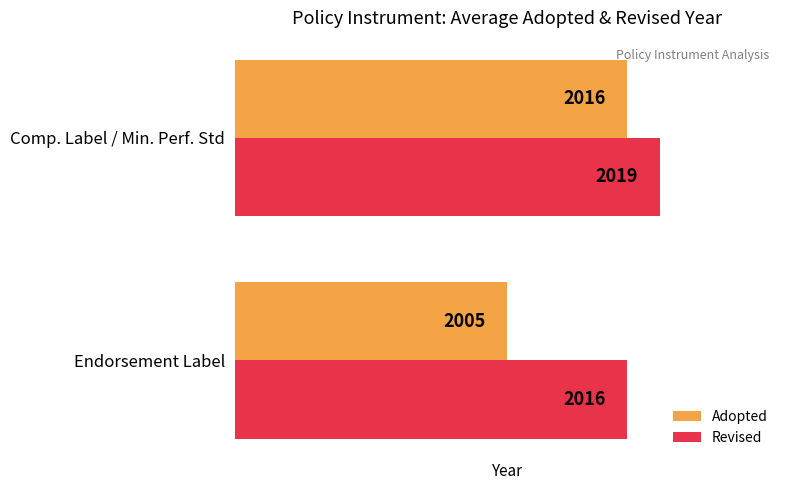

The Adopted series shows 3226 at Comp. Label / Min. Perf. Std. True or false?

False